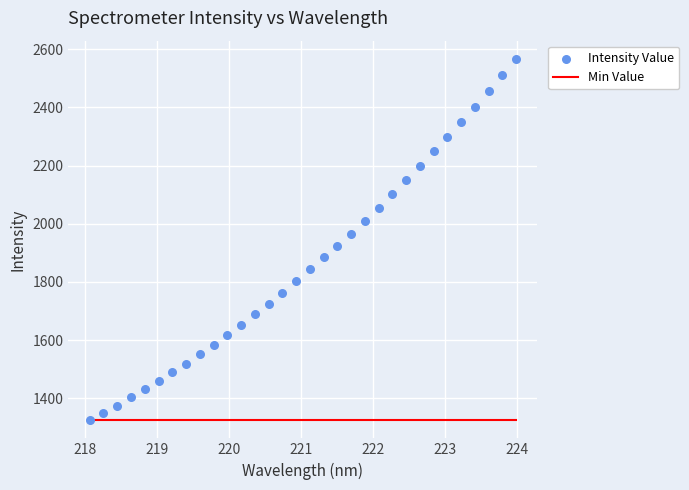

At how many categories does at least one series exceed 1654?

20